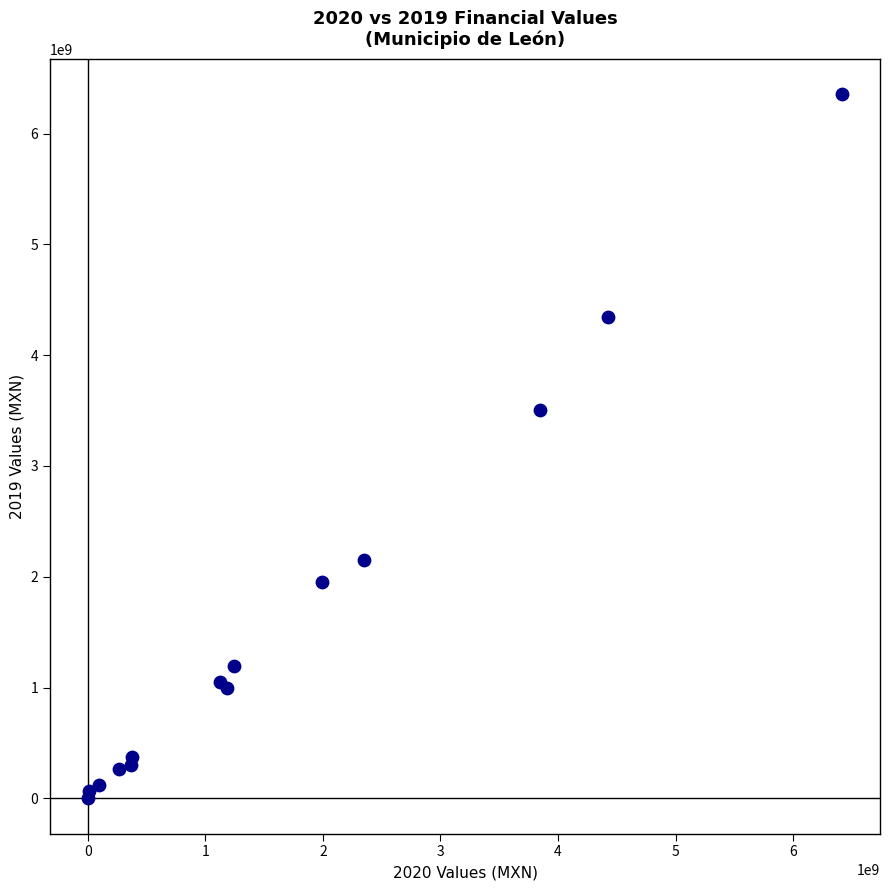

What Y value in the scatter plot is closest to 3176200592?

3507953386.1